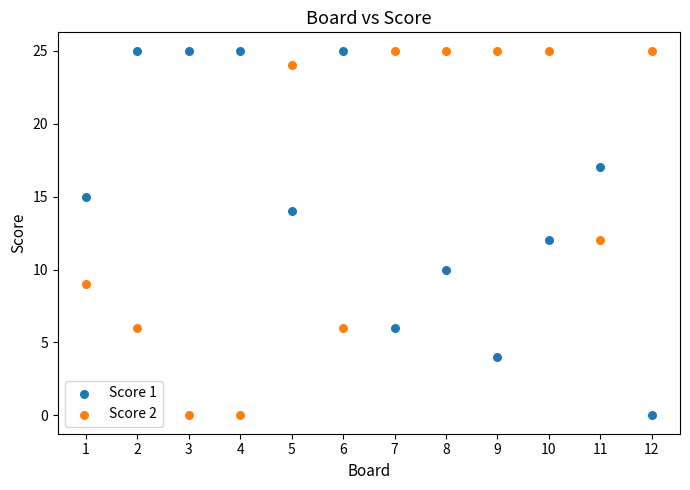

What is the X range (max minus min) for the scatter plot?

11